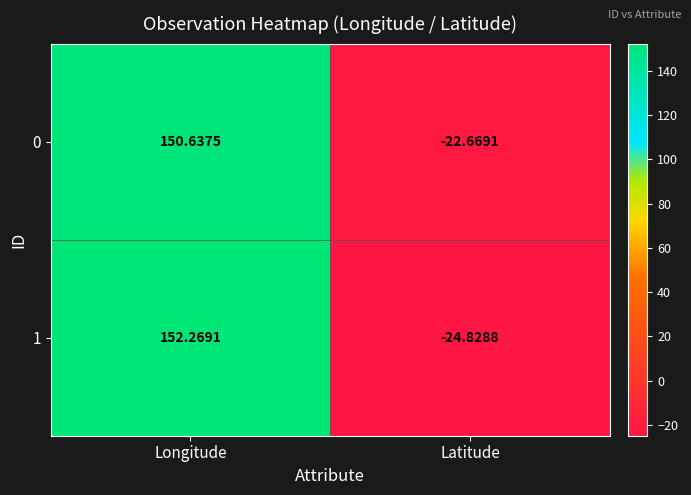

What is the spread (max minus min) of values at Longitude?

1.6